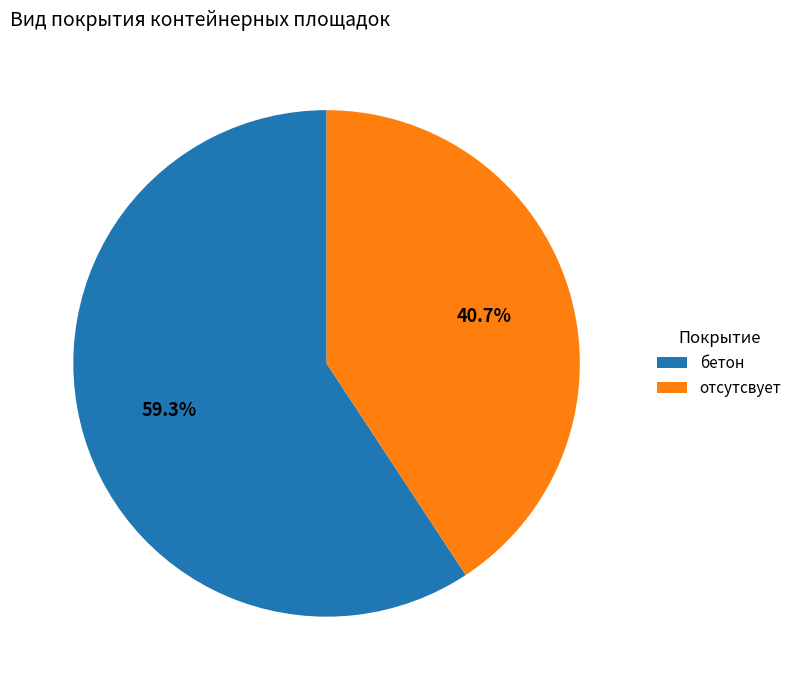

What is the largest slice in the pie chart?

бетон